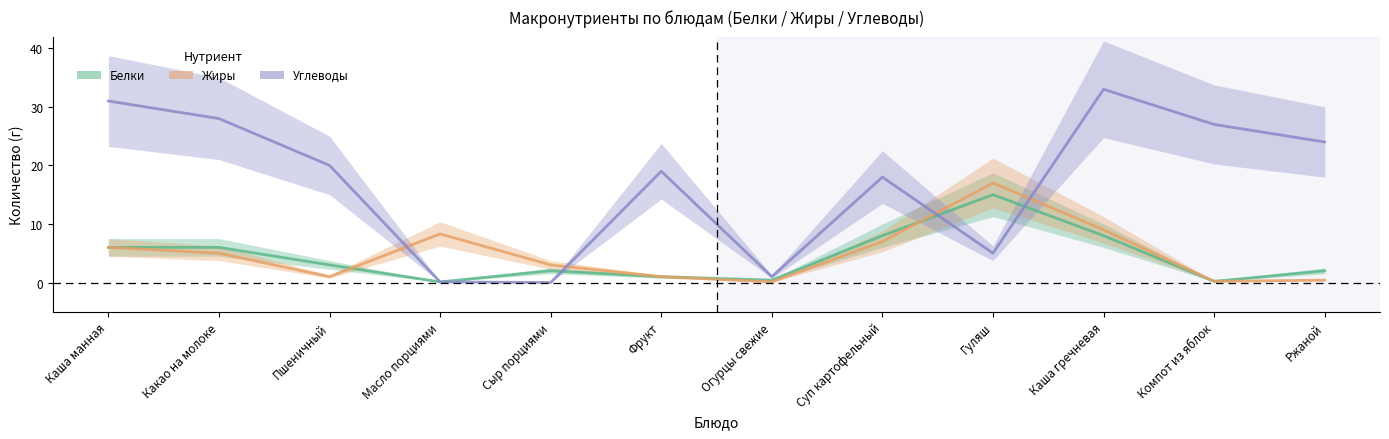

What is the difference between the second highest and minimum values in the Углеводы series?

31.0